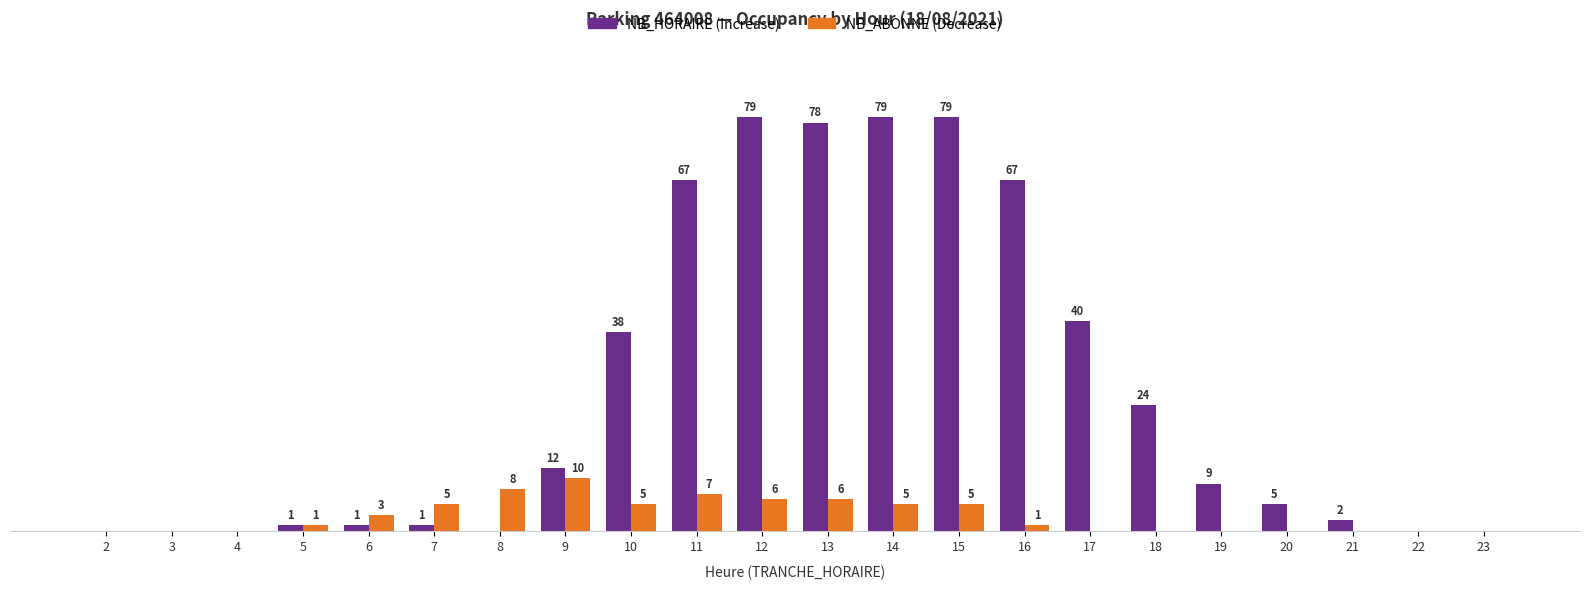

The NB_ABONNE series shows 1 at 5. True or false?

True